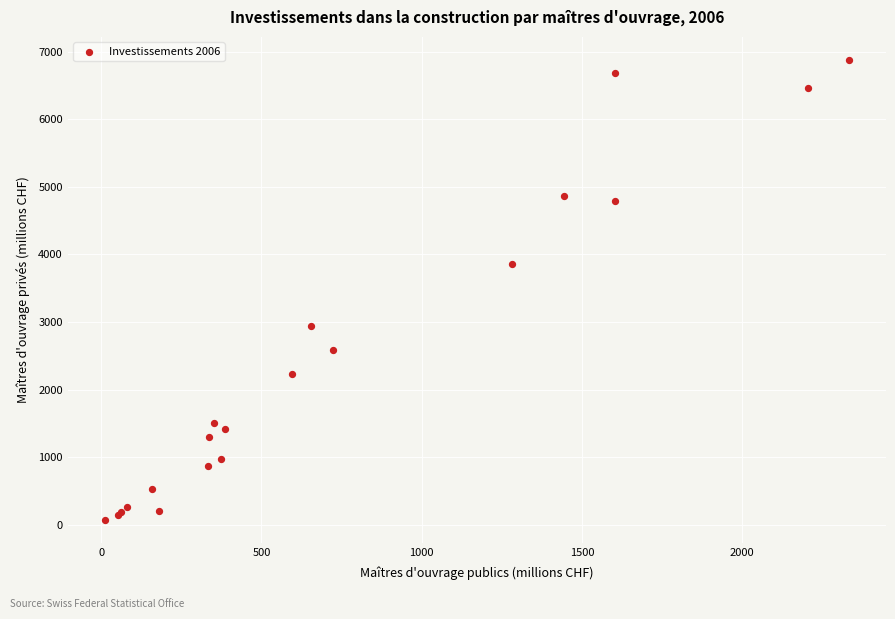

What Y value in the scatter plot is closest to 3472?

3857.7